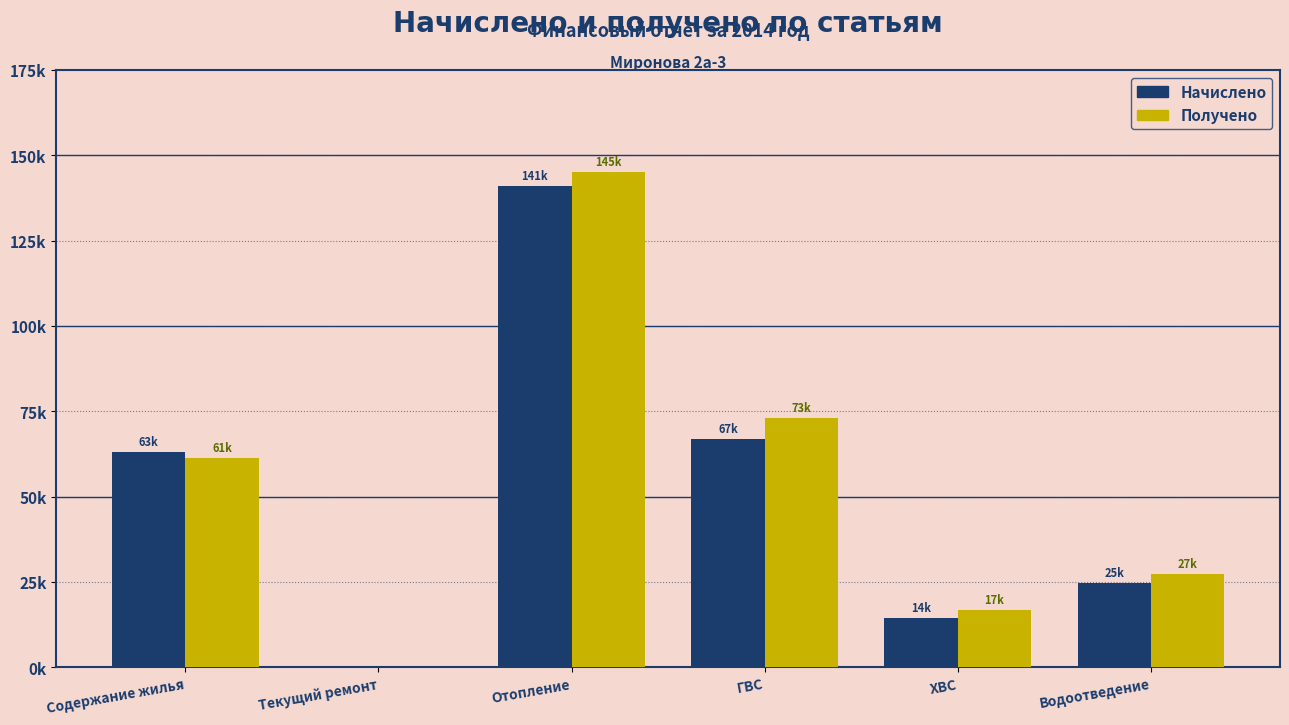

Reading right to left, extract all data points from this chart.

Начислено: Водоотведение=24766.9	ХВС=14440.5	ГВС=66951.6	Отопление=141077.8	Текущий ремонт=0.0	Содержание жилья=63062.8
Получено: Водоотведение=27308.0	ХВС=16639.7	ГВС=73081.0	Отопление=145120.9	Текущий ремонт=0.0	Содержание жилья=61167.4